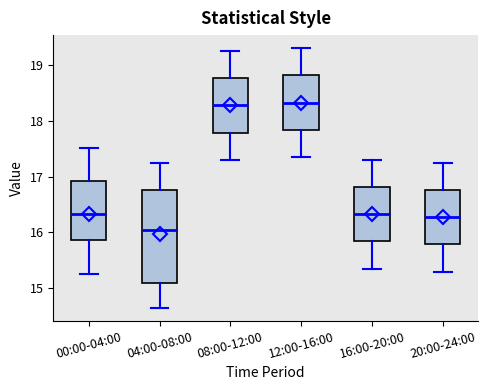

Which box has the lowest median line?

04:00-08:00